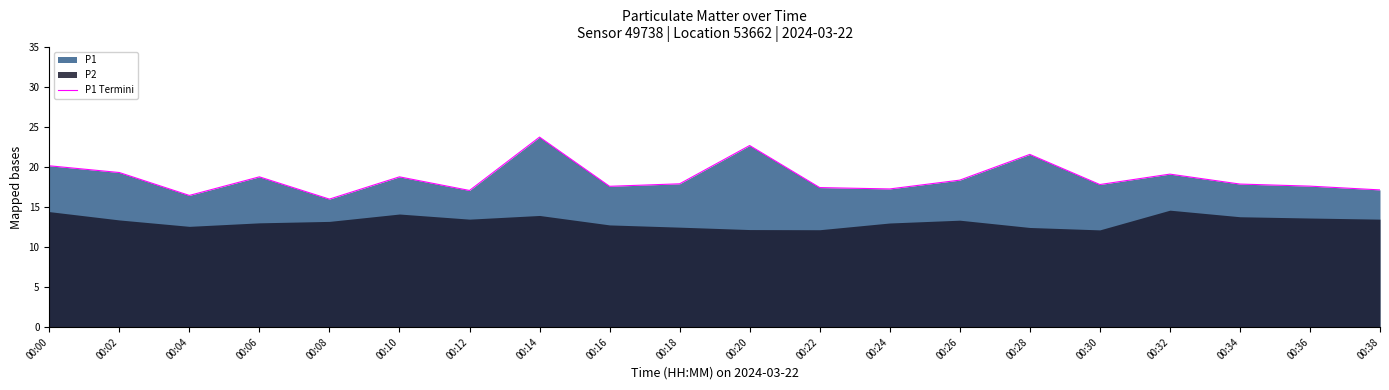

List the labels in order of value, largest first.

00:14, 00:20, 00:28, 00:00, 00:02, 00:32, 00:06, 00:10, 00:26, 00:18, 00:34, 00:30, 00:36, 00:16, 00:22, 00:24, 00:38, 00:12, 00:04, 00:08